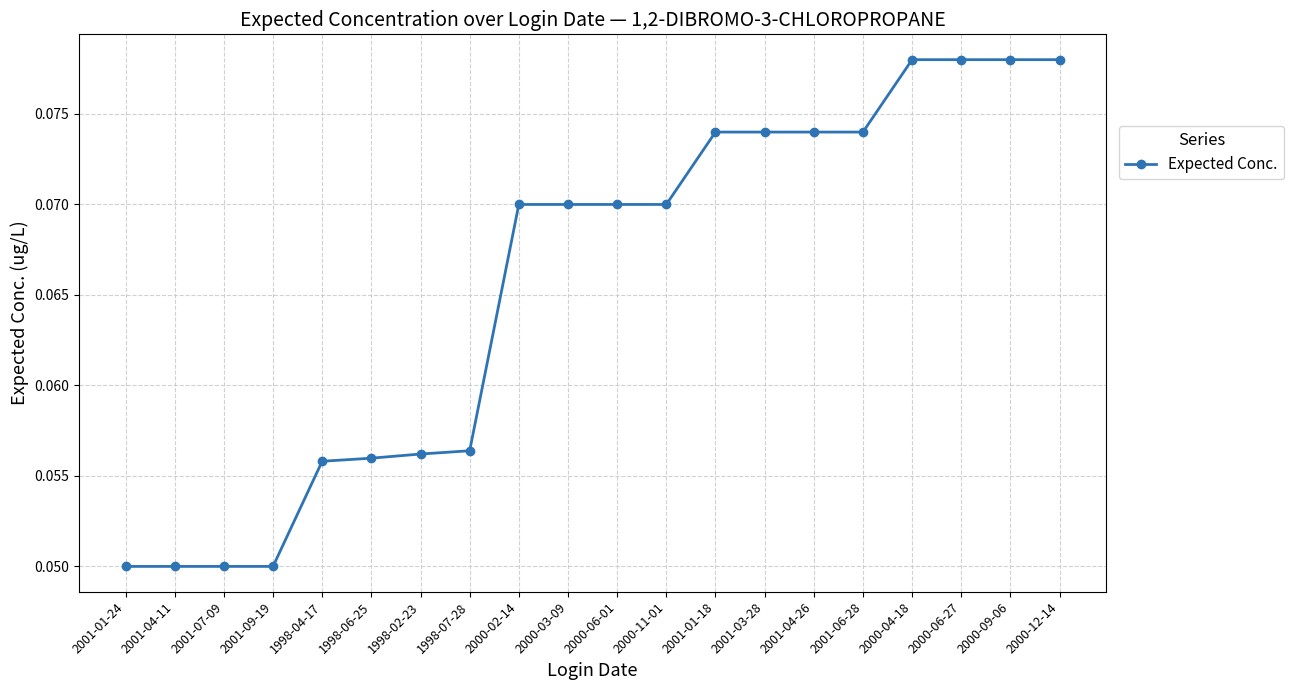

Count the number of categories in the chart.

20